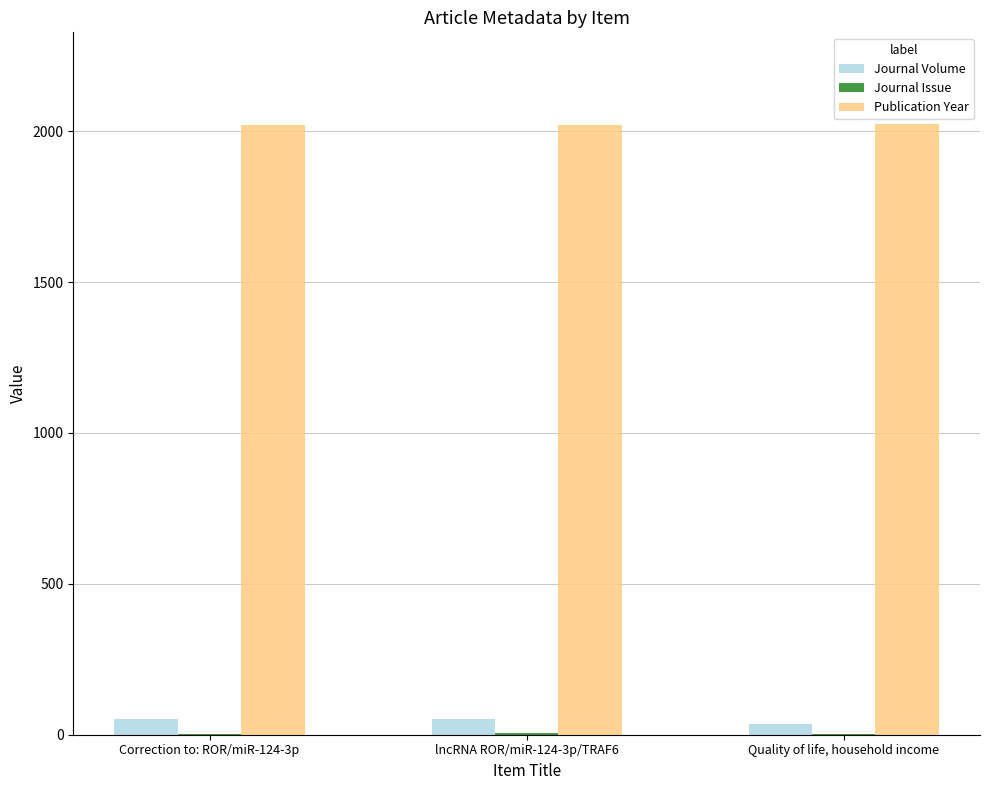

Which series has the largest total across all categories?

Publication Year